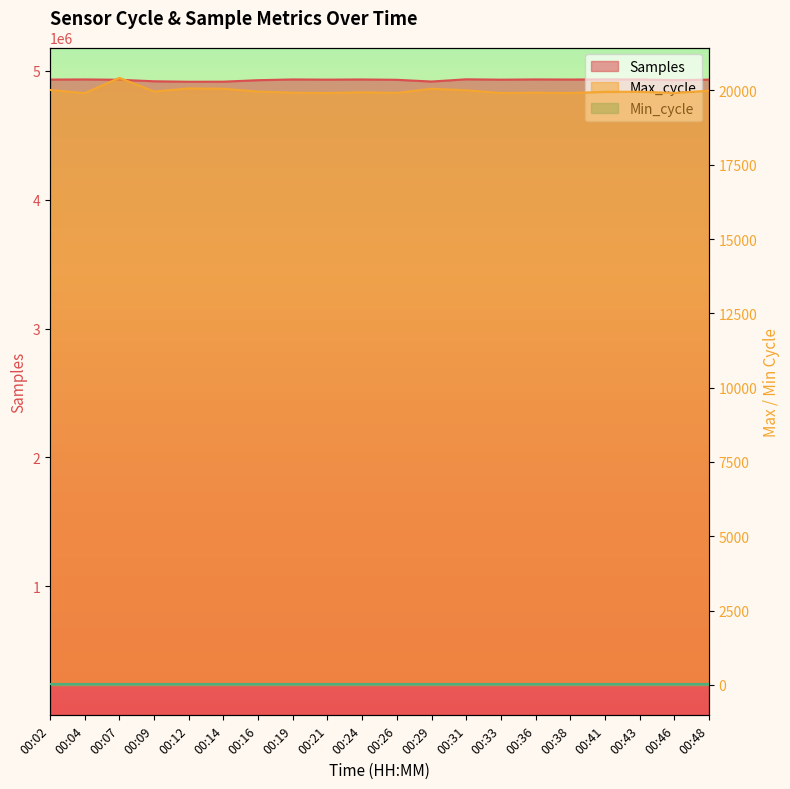

Is it true that Max_cycle equals 19934 at 00:24?

True